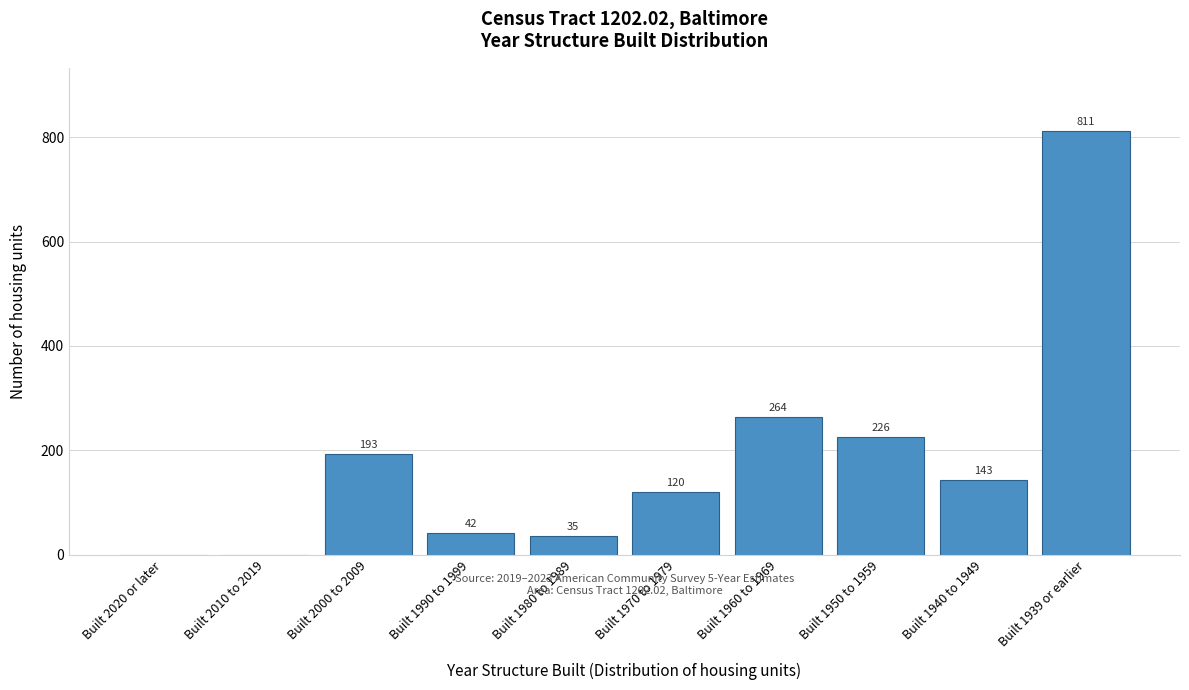

Reading left to right, transcribe all the data shown in this chart.

Built 2020 or later=0	Built 2010 to 2019=0	Built 2000 to 2009=193	Built 1990 to 1999=42	Built 1980 to 1989=35	Built 1970 to 1979=120	Built 1960 to 1969=264	Built 1950 to 1959=226	Built 1940 to 1949=143	Built 1939 or earlier=811